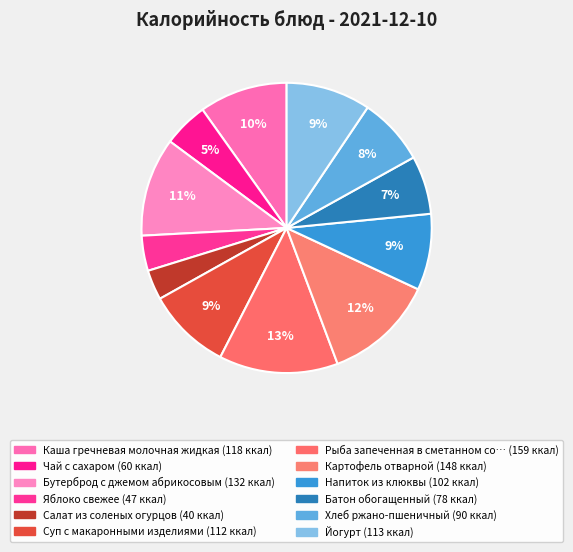

How many slices are in this pie chart?

12